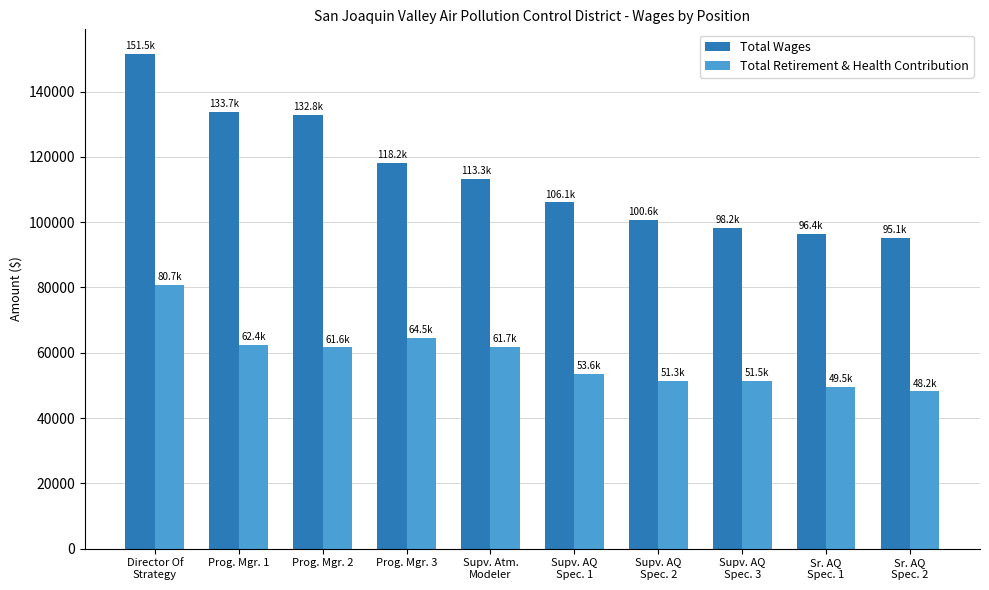

Rank the series by their average value, from lowest to highest.

Total Retirement & Health Contribution, Total Wages